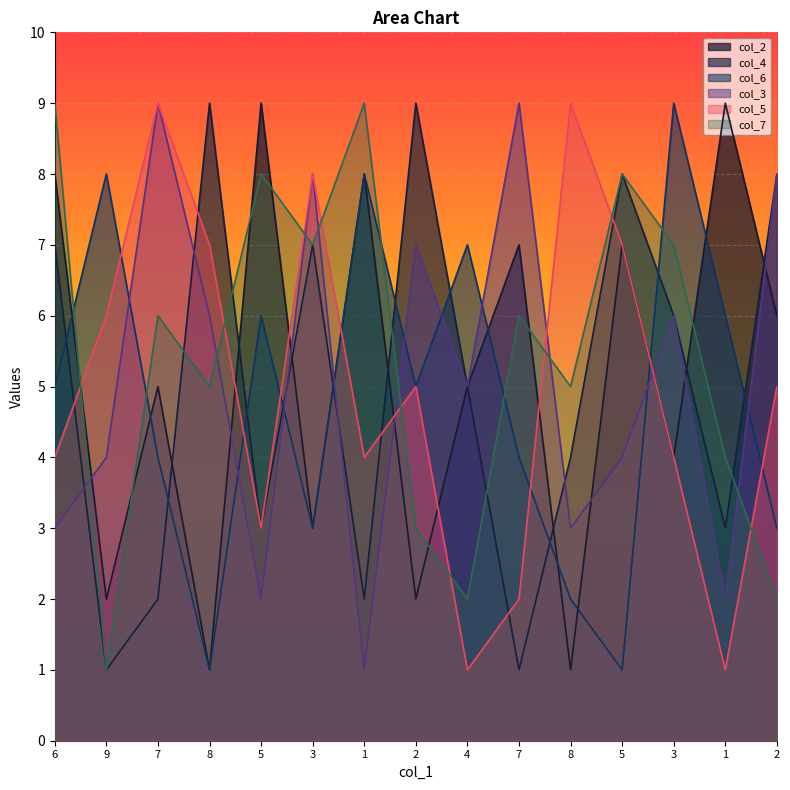

How many lines are shown in the chart?

6